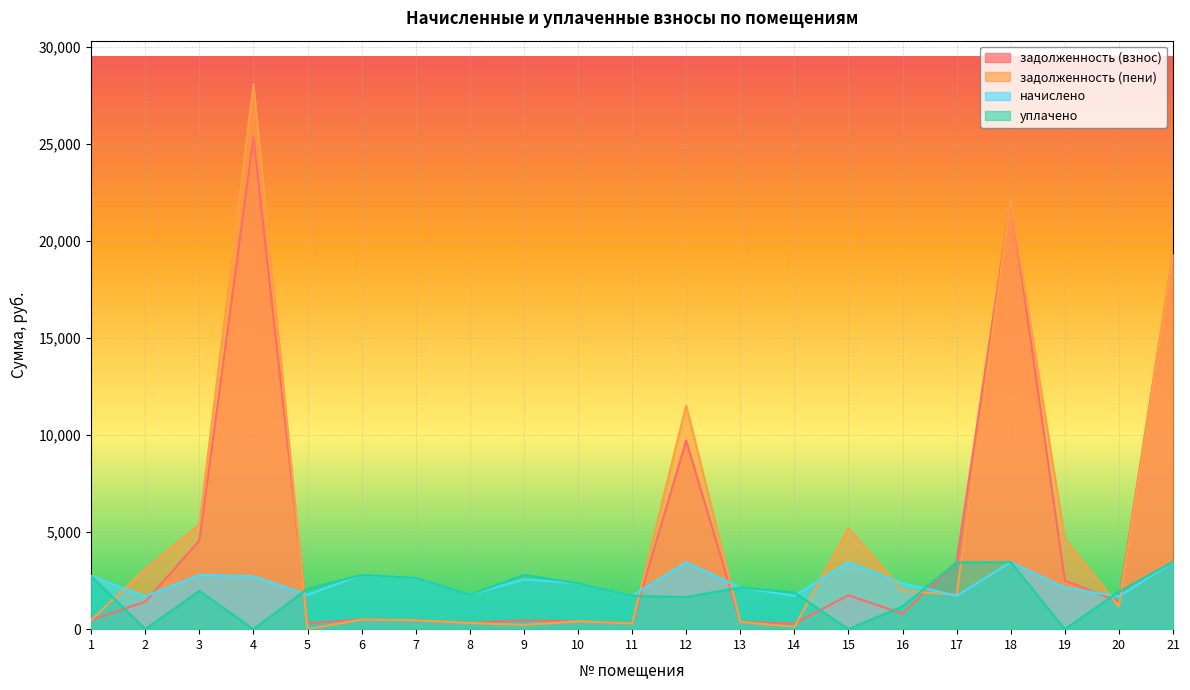

Which category has the highest value in the уплачено series?

21